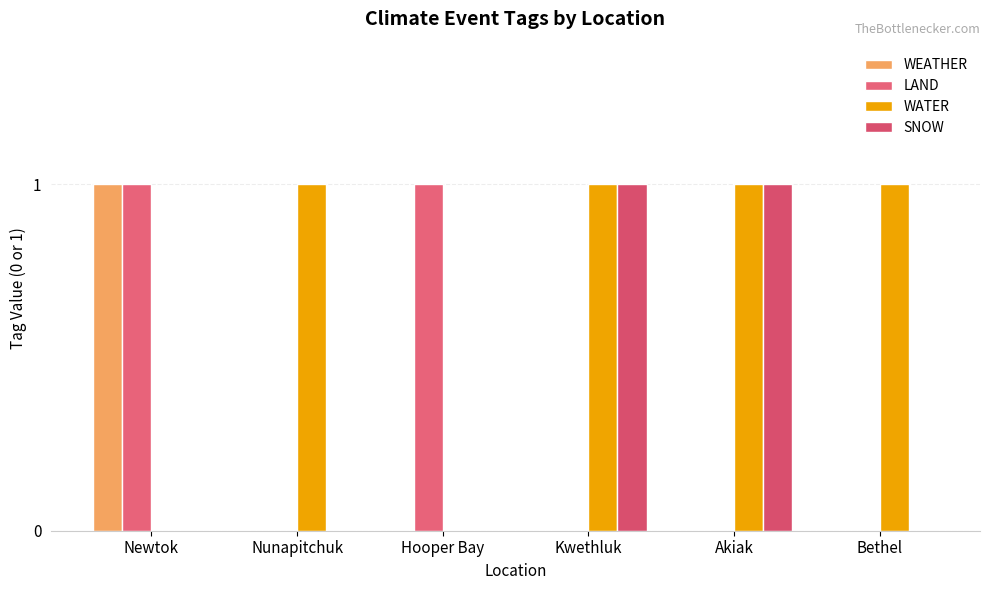

How many groups of bars are there?

6